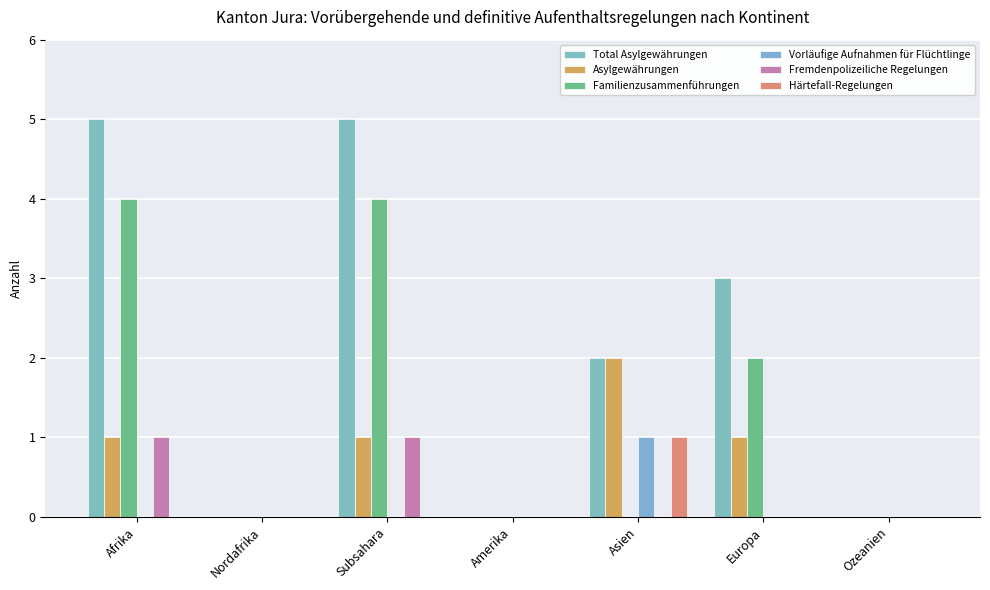

Are the bars grouped side by side (vs. stacked)?

Yes